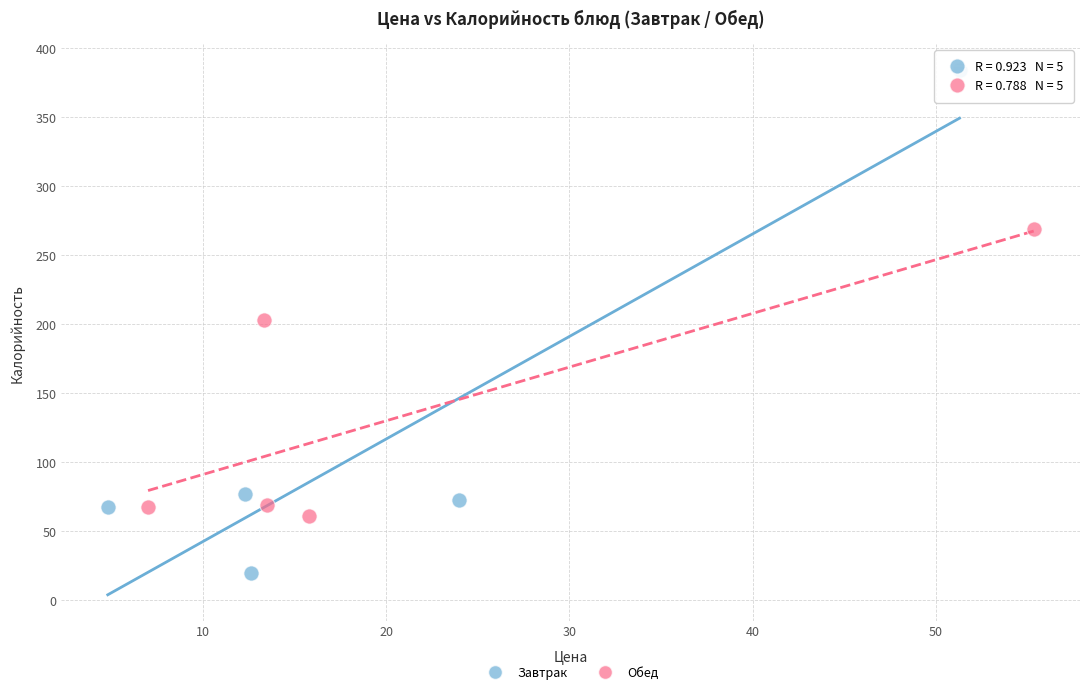

Which series has the widest spread of Y values?

Завтрак